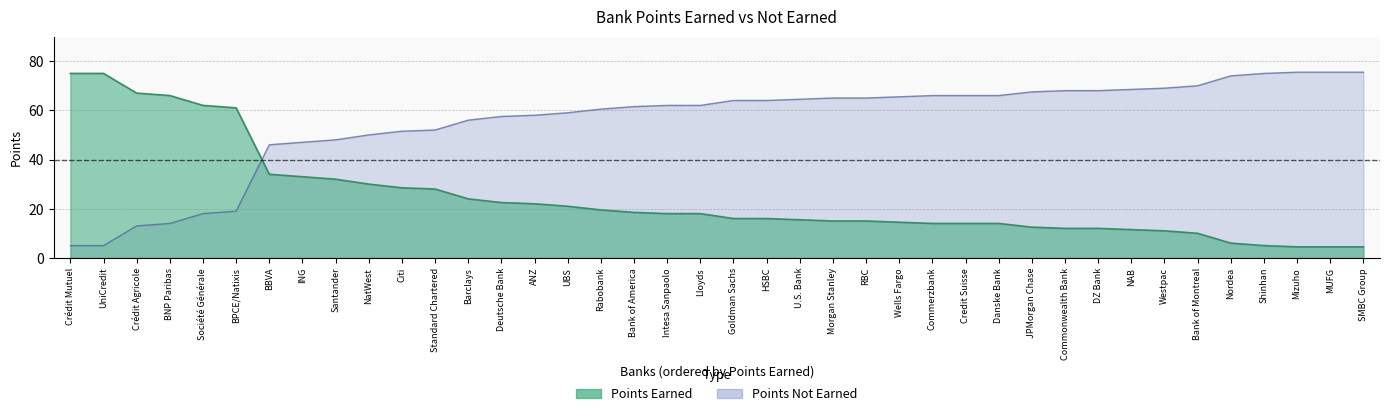

At how many categories does at least one series exceed 72?

7